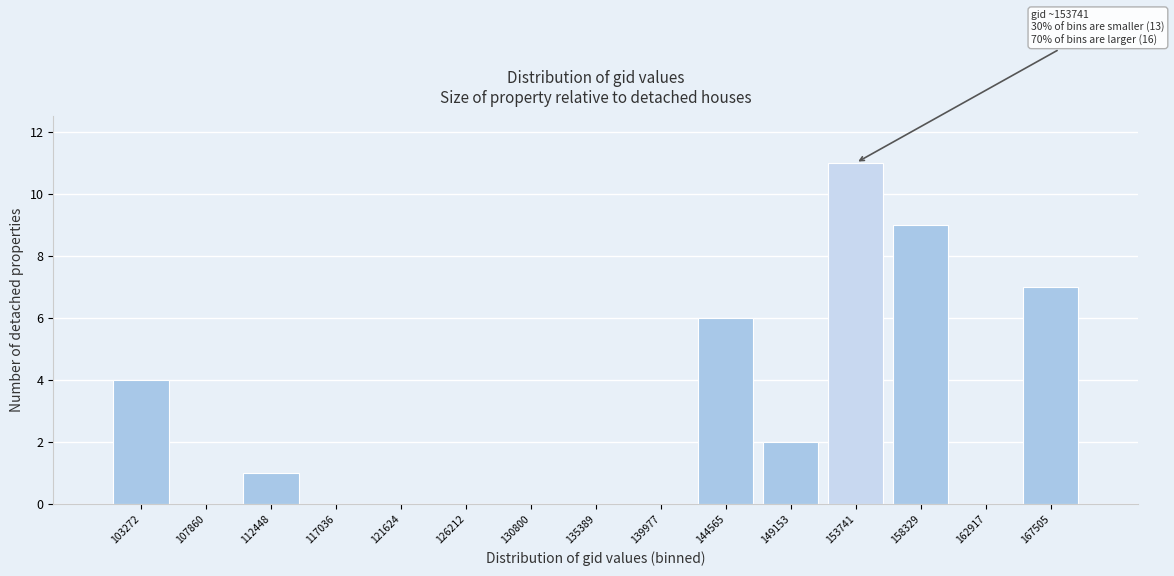

Which range on the x-axis has the tallest bar?

151500 to 156000